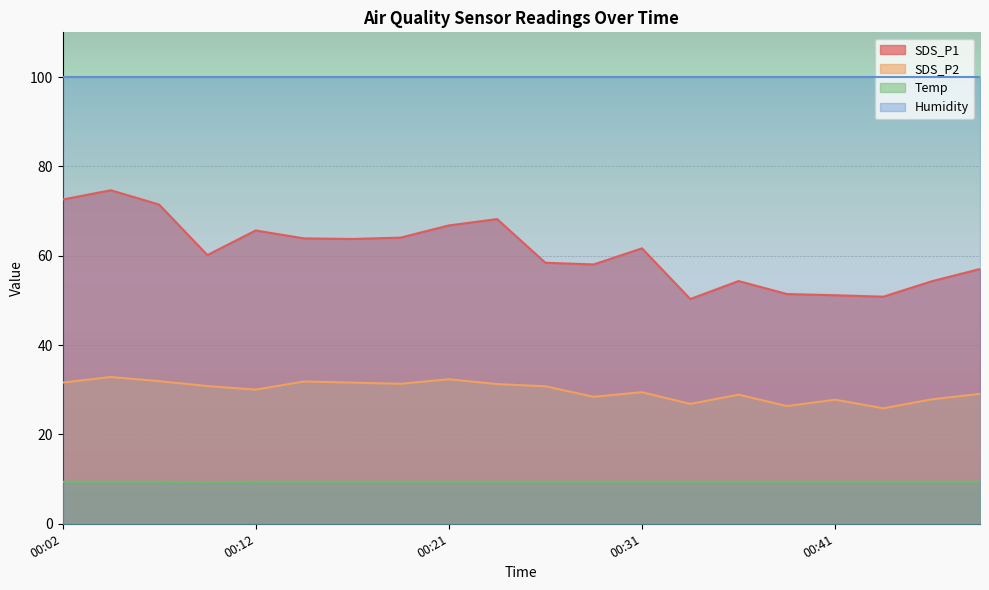

What is the value of the Temp point at the 6th from the left?

9.4